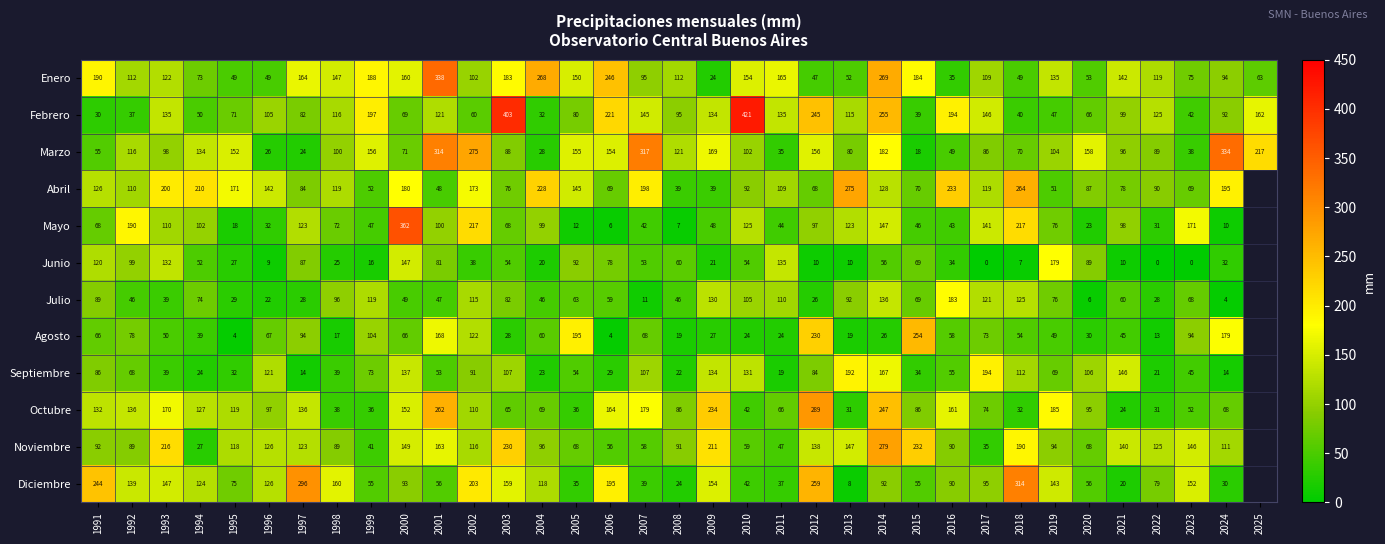

What is the sum of the Enero values at 2022 and 2004?

387